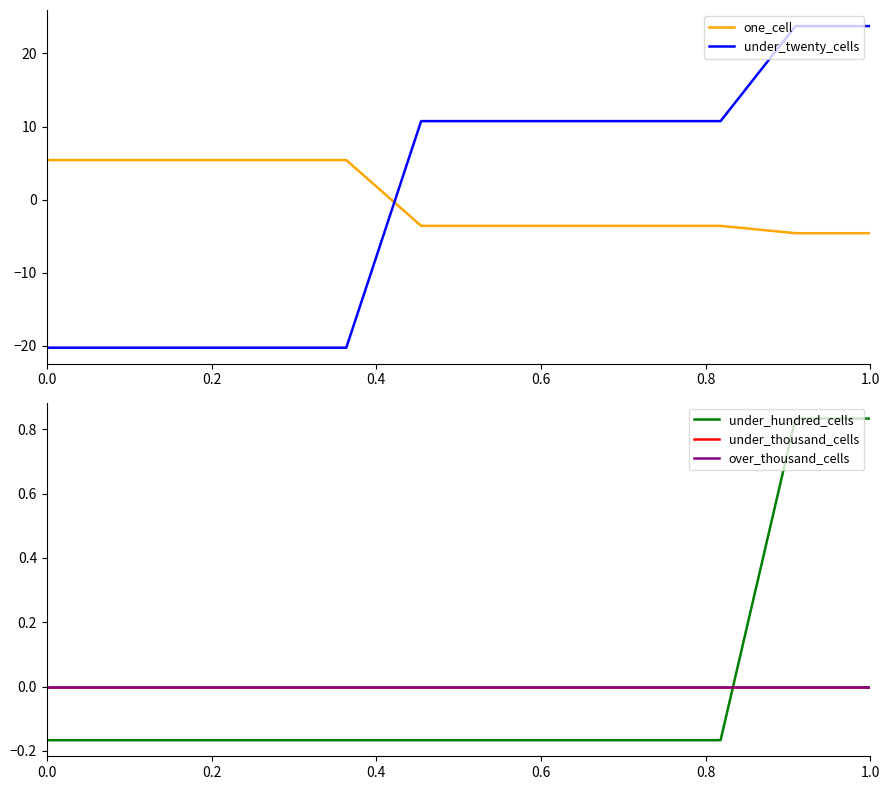

What is the minimum value for under_twenty_cells?

-20.2